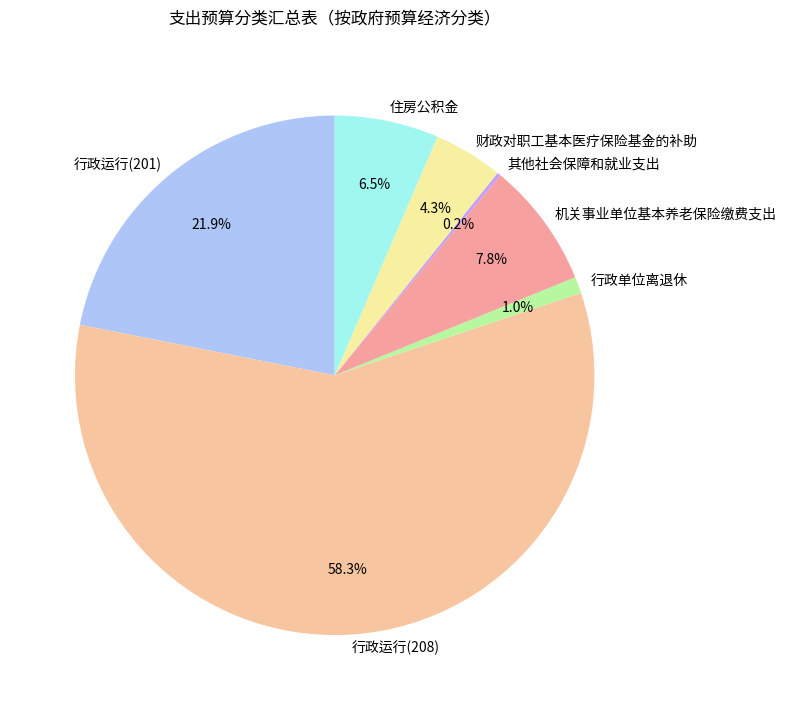

Between 机关事业单位基本养老保险缴费支出 and 行政运行(201), which is larger?

行政运行(201)